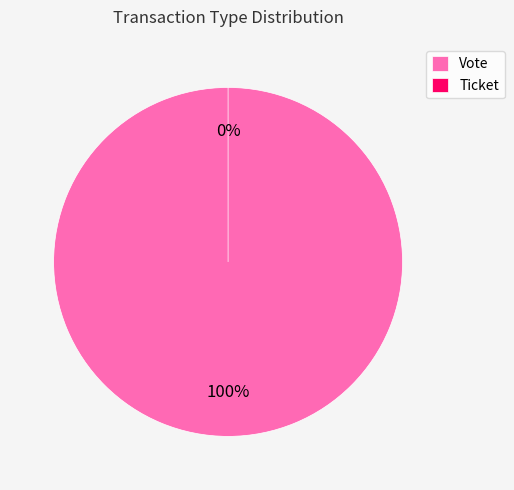

Rank the categories by value from lowest to highest.

Ticket, Vote